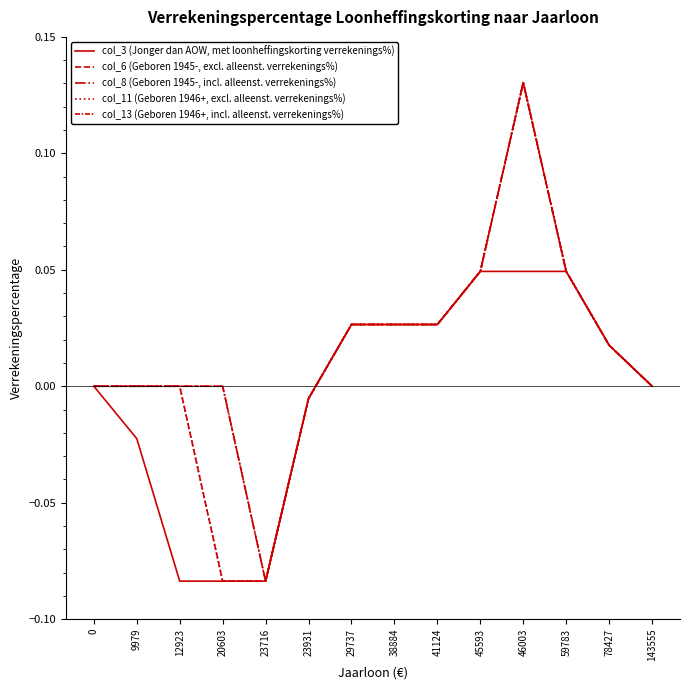

Is this an area chart (filled region under the line)?

No